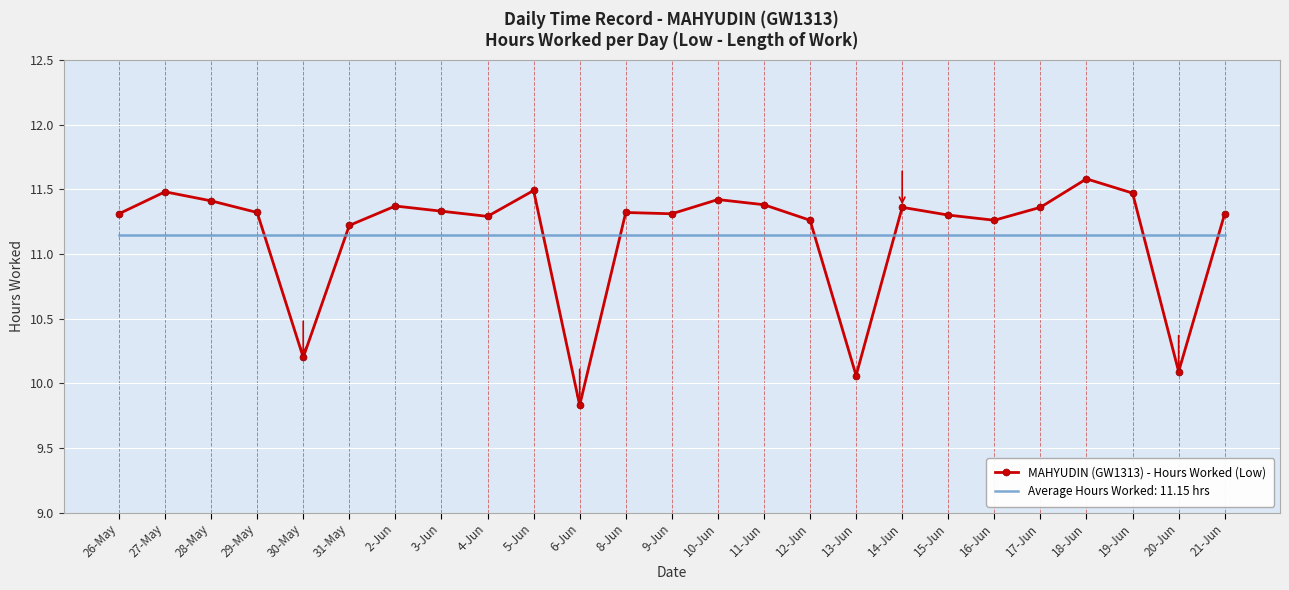

After their last crossing, which series has the higher values: Average Hours Worked: 11.15 hrs or MAHYUDIN (GW1313) - Hours Worked (Low)?

MAHYUDIN (GW1313) - Hours Worked (Low)